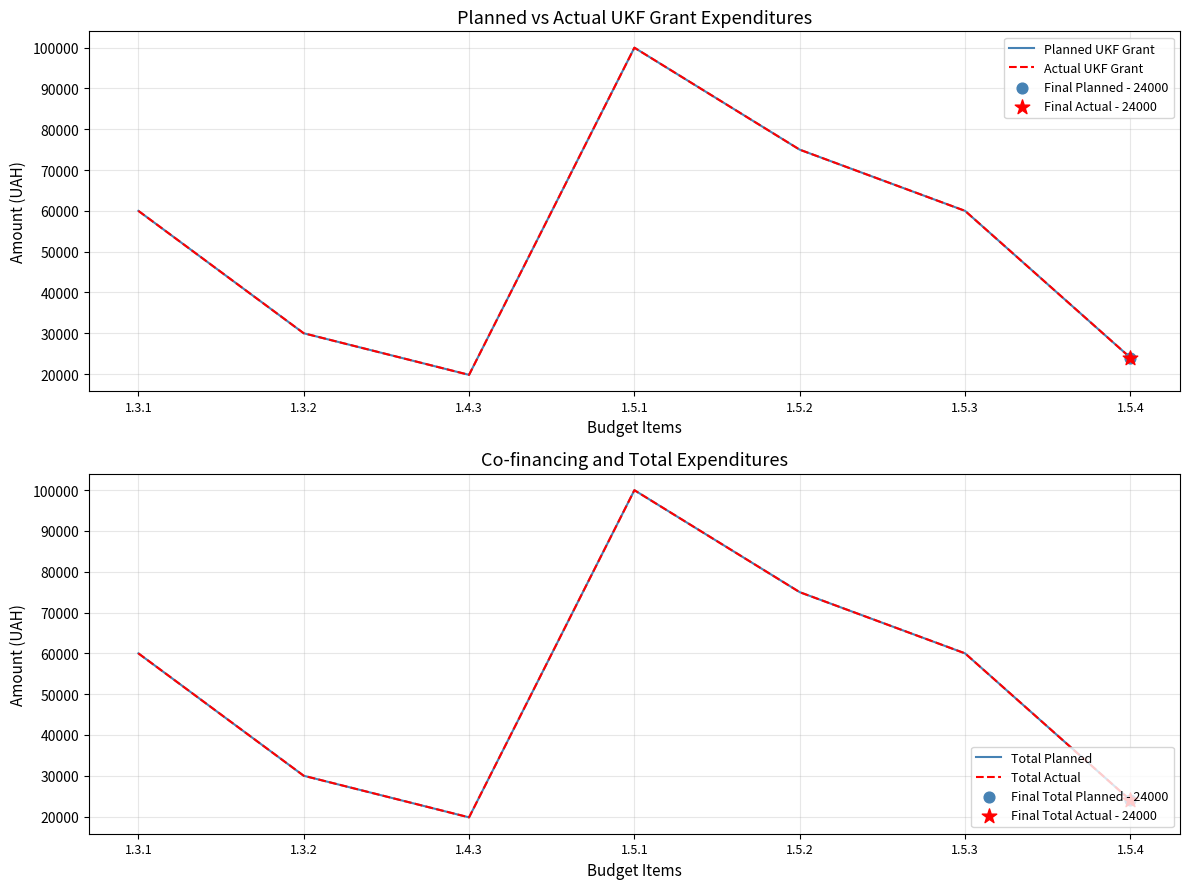

What is the total value across all series at 1.5.2?

300000